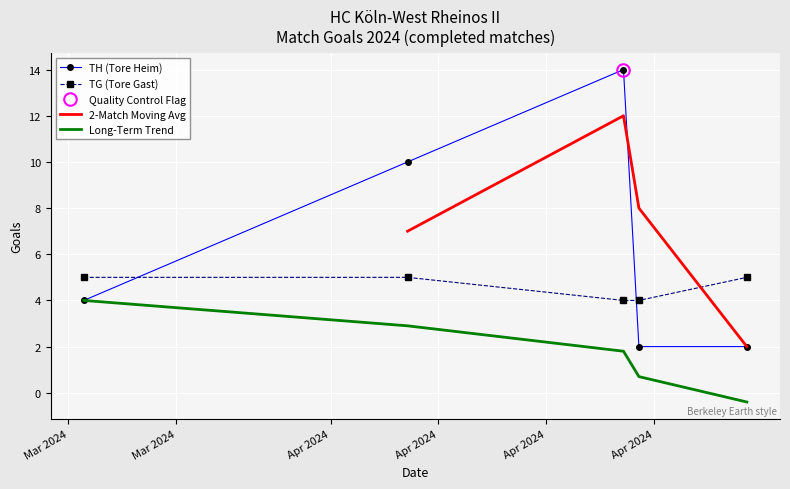

Is the value of TH (Tore Heim) at 2024-04-21 greater than the value of TG (Tore Gast) at 2024-04-28?

No